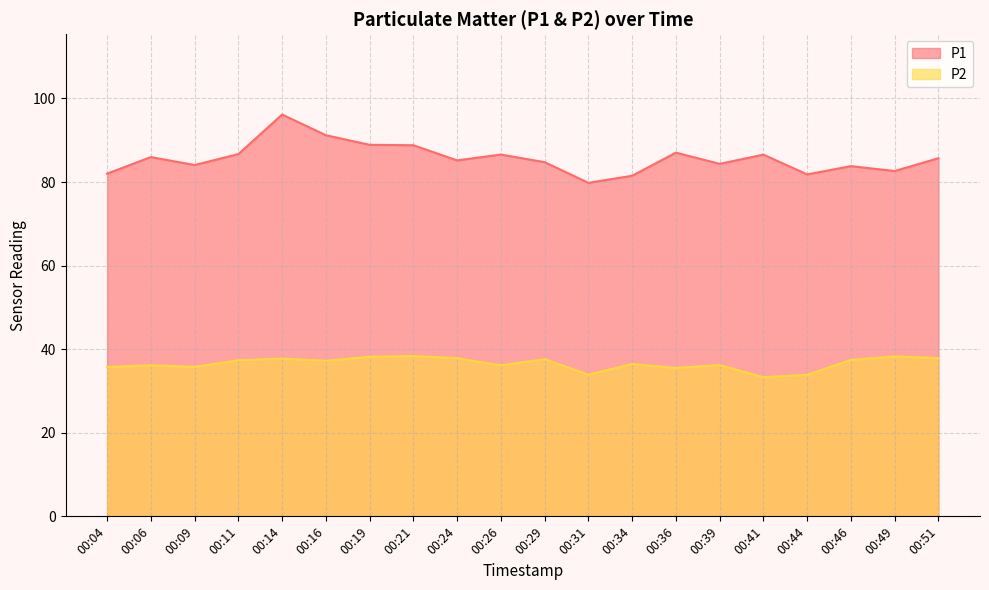

At which category is the sum across all series the highest?

00:14